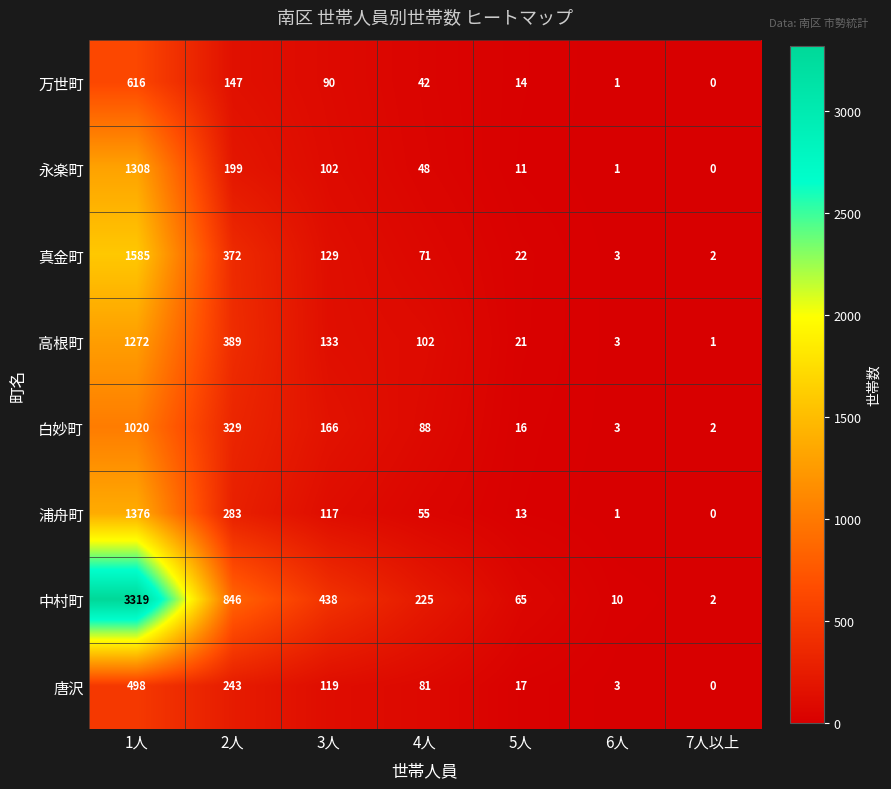

How many distinct data groups are displayed?

8